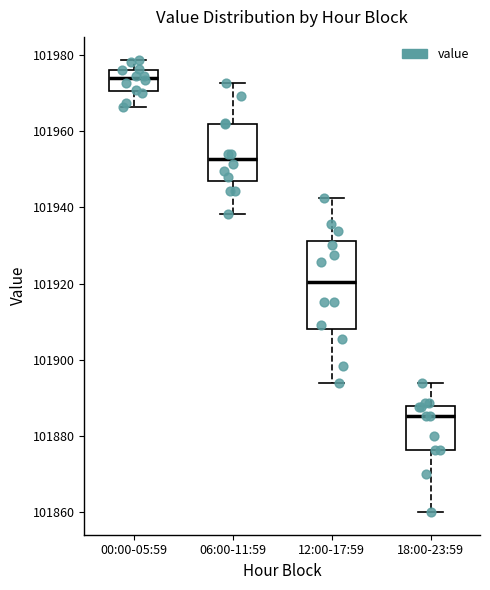

Reading left to right, read every box against the y-axis: the position of its median line, the range the box covers, and the ends of its whiskers. The values are not printed on the chart, so give them approximately, as read against the axis.

00:00-05:59: median 101974, box 101970 to 101976, whiskers 101966 to 101978
06:00-11:59: median 101952, box 101946 to 101962, whiskers 101938 to 101972
12:00-17:59: median 101920, box 101908 to 101932, whiskers 101894 to 101942
18:00-23:59: median 101886, box 101876 to 101888, whiskers 101860 to 101894